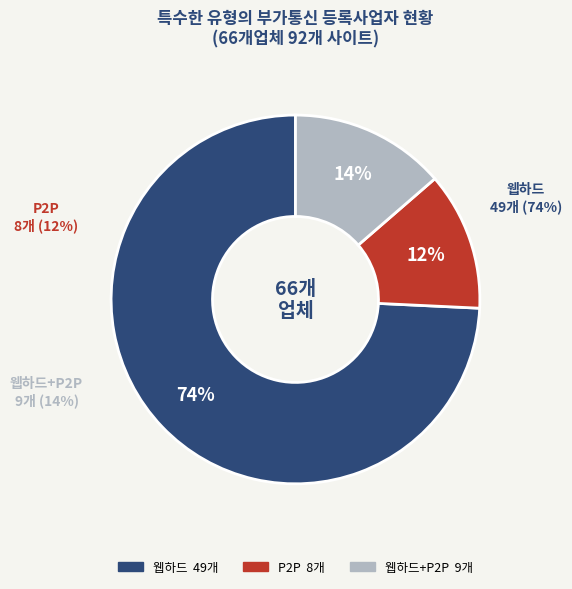

Rank the categories by value from lowest to highest.

P2P, 웹하드+P2P, 웹하드